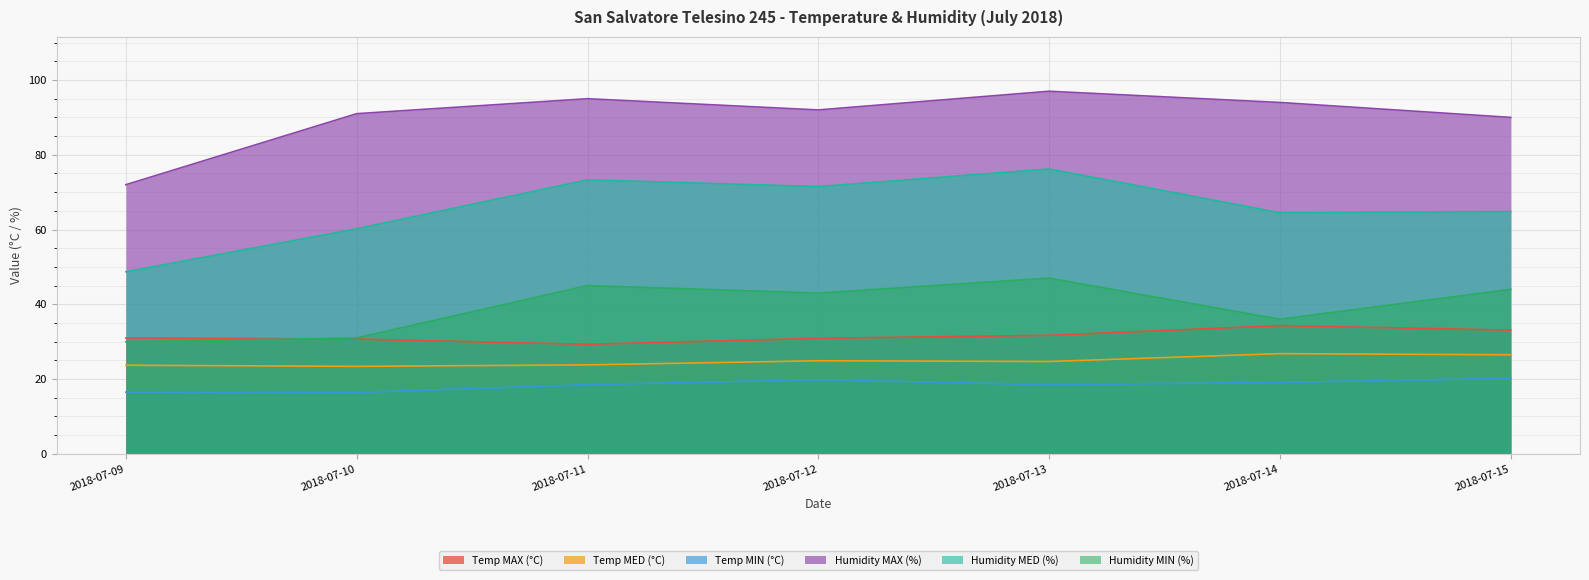

What is the difference between the Temp MAX (°C) values at 2018-07-13 and 2018-07-09?

0.7